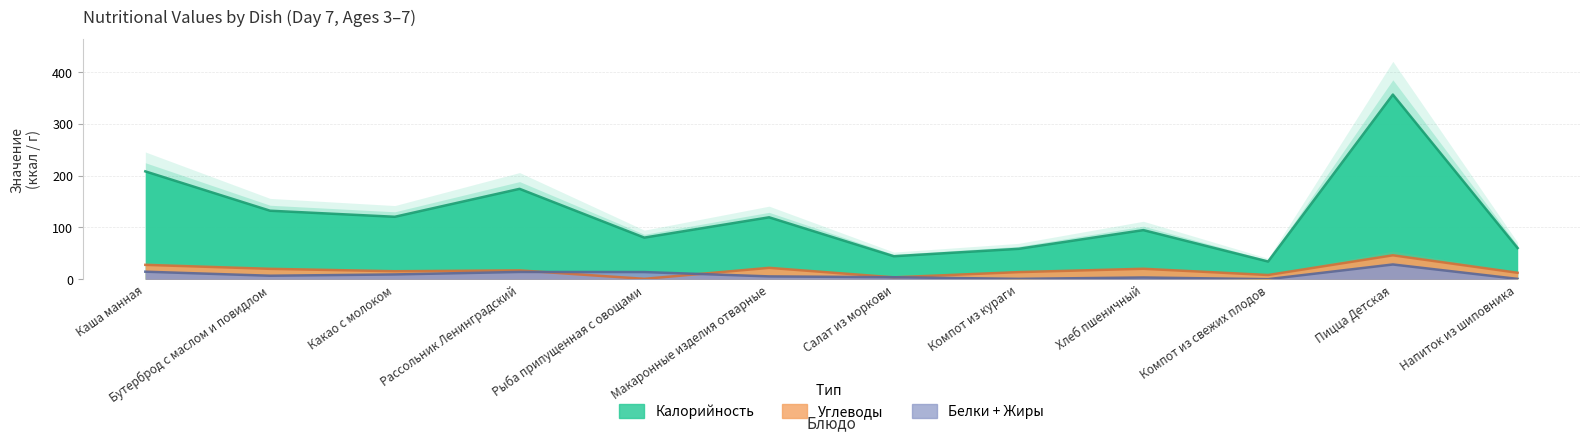

What are all the series names shown in the legend?

Калорийность, Углеводы